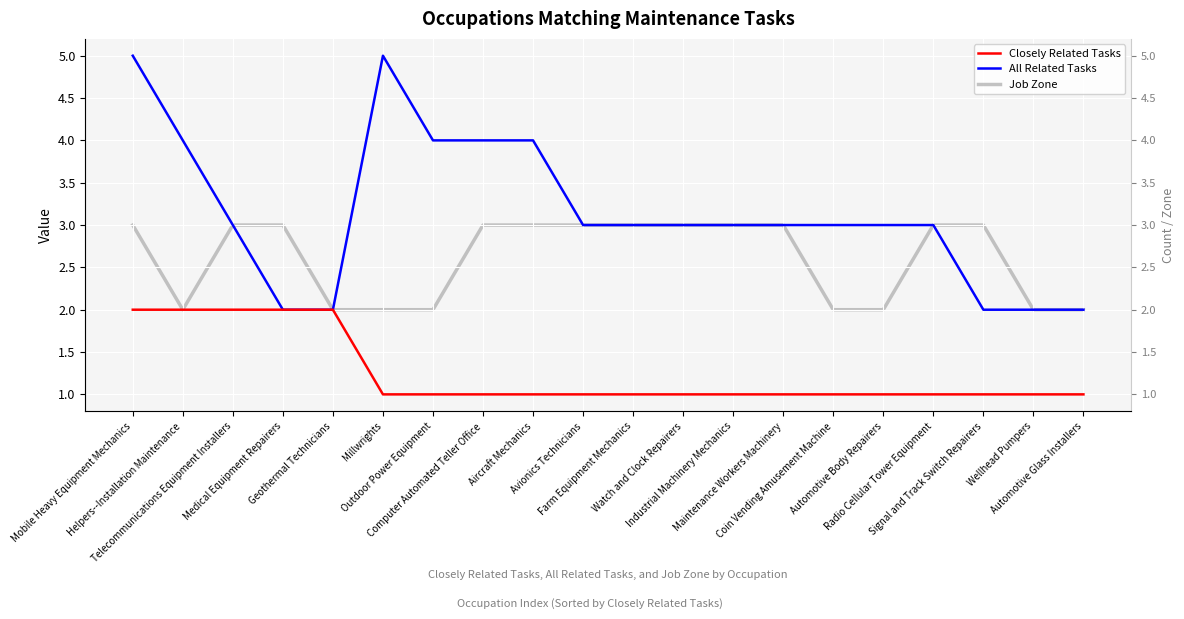

At which category is the sum across all series the highest?

Mobile Heavy Equipment Mechanics